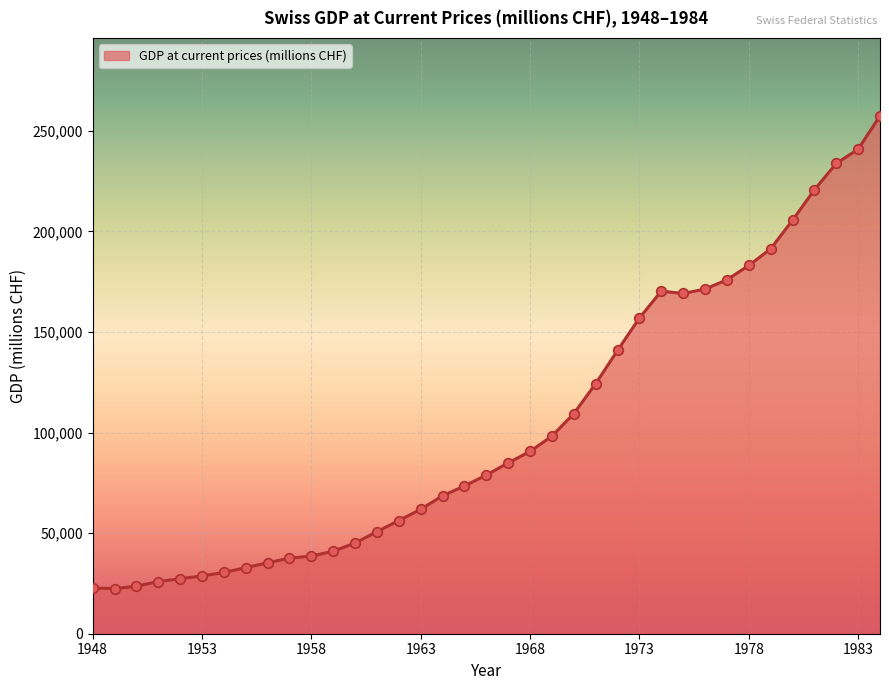

What is the maximum value shown in the chart?

257403.4